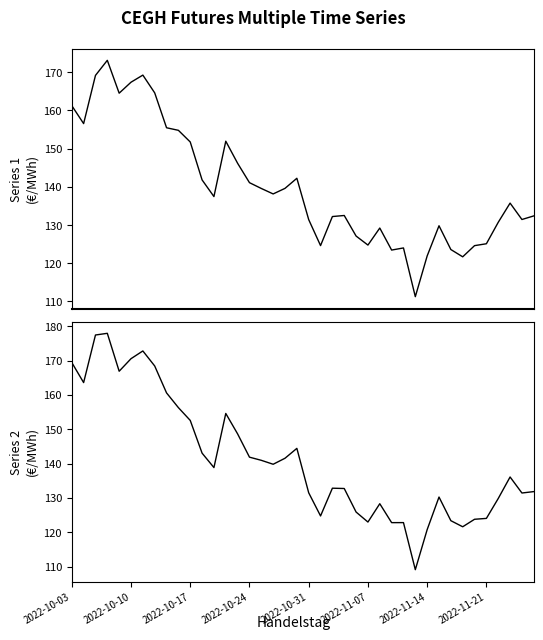

Is this an area chart (filled region under the line)?

No